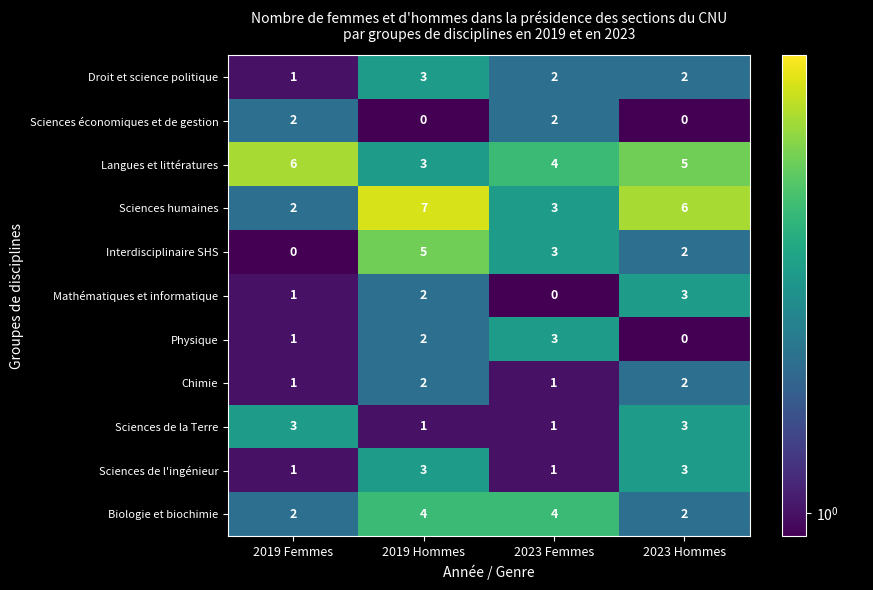

What is the sum of the Biologie et biochimie values at 2023 Femmes and 2023 Hommes?

6